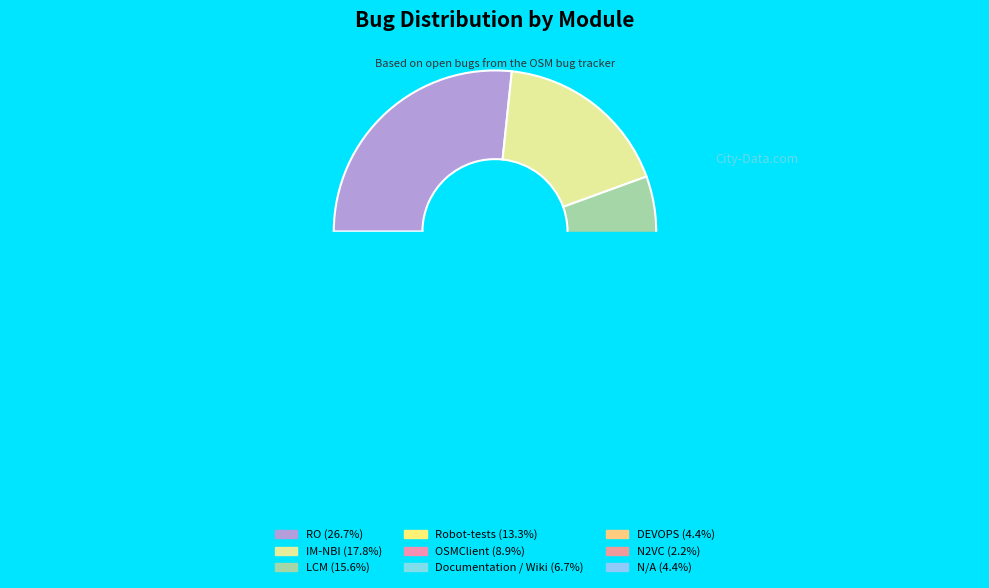

What is the smallest slice in the pie chart?

N2VC